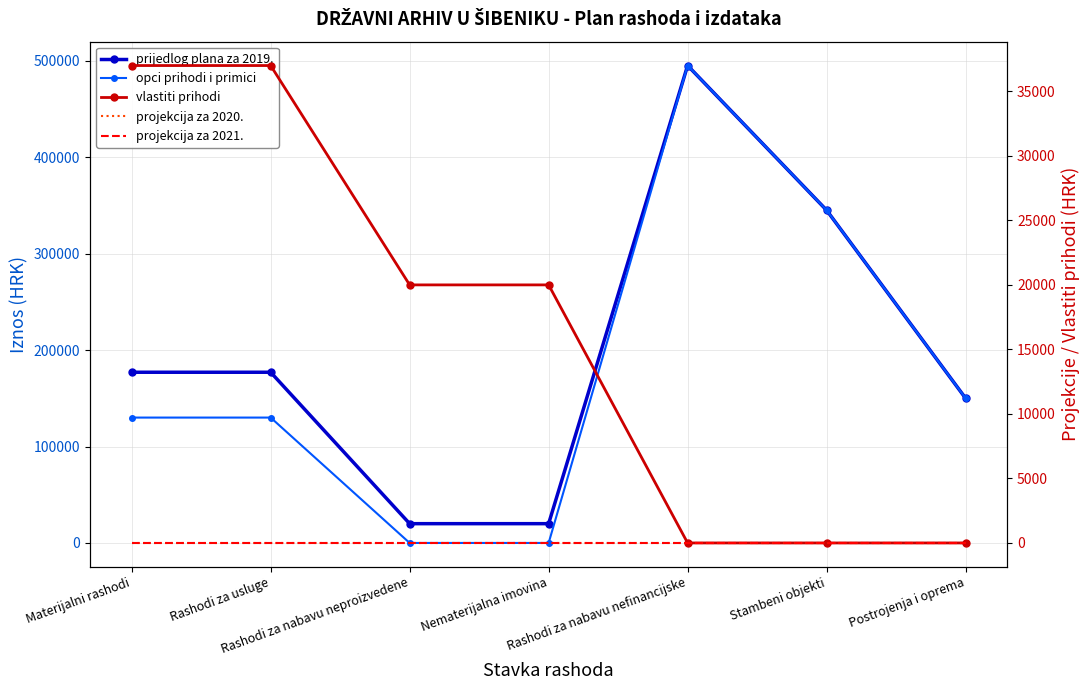

How many lines are shown in the chart?

5